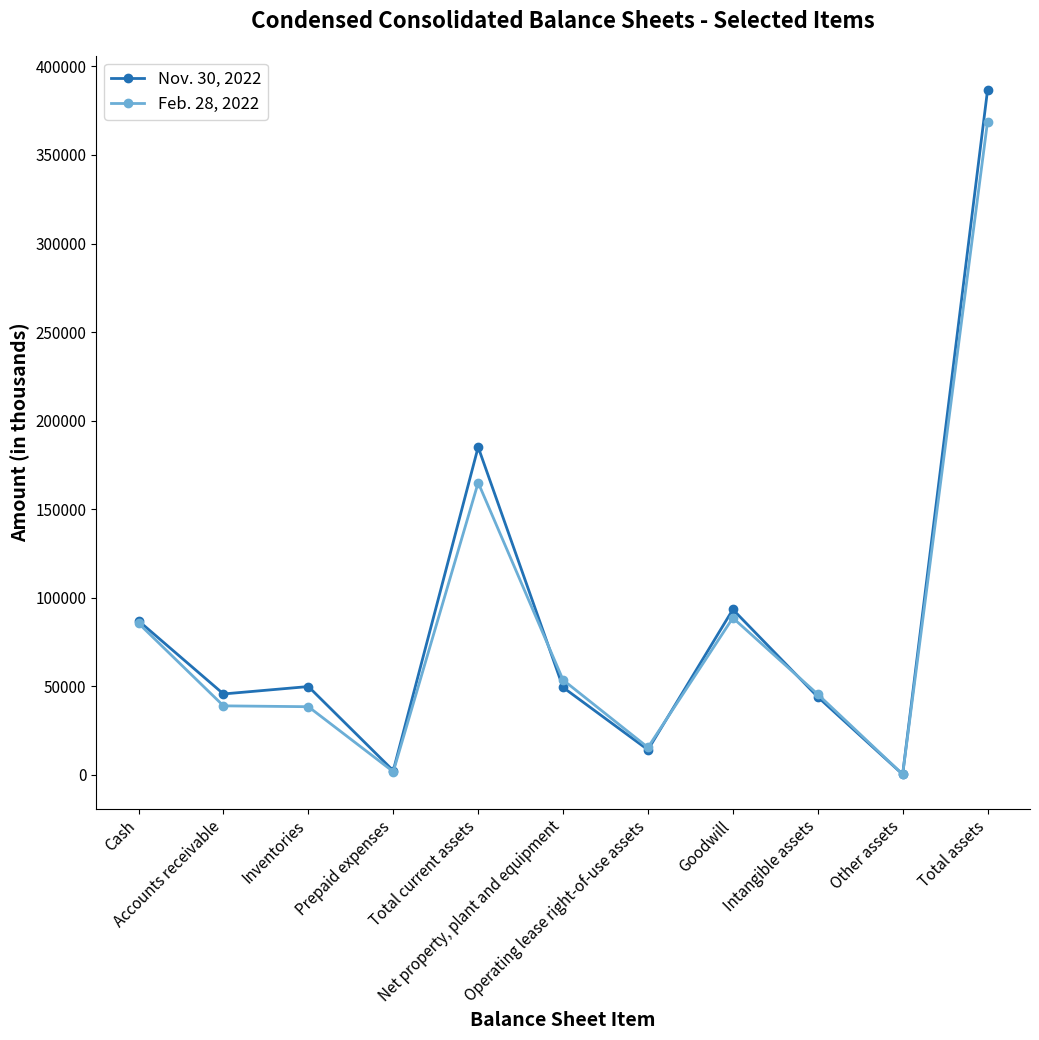

True or false: Feb. 28, 2022 has more than 0 points higher than both neighbors.

True